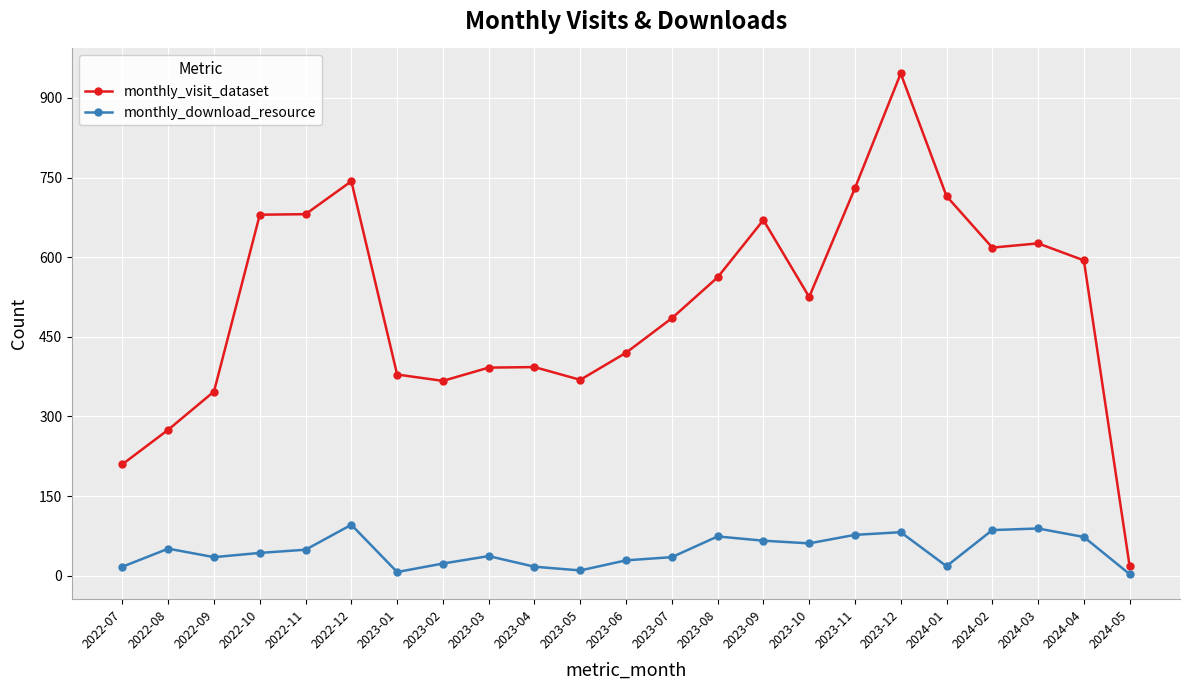

What is the sum of all monthly_visit_dataset values?

11745